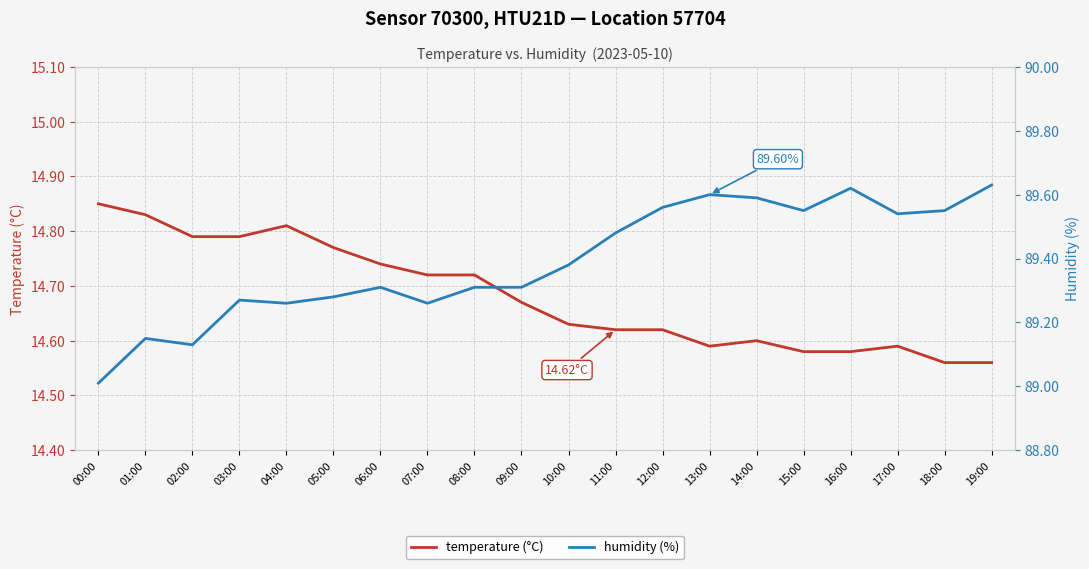

Is it true that humidity (%) equals 89.3 at 04:00?

True